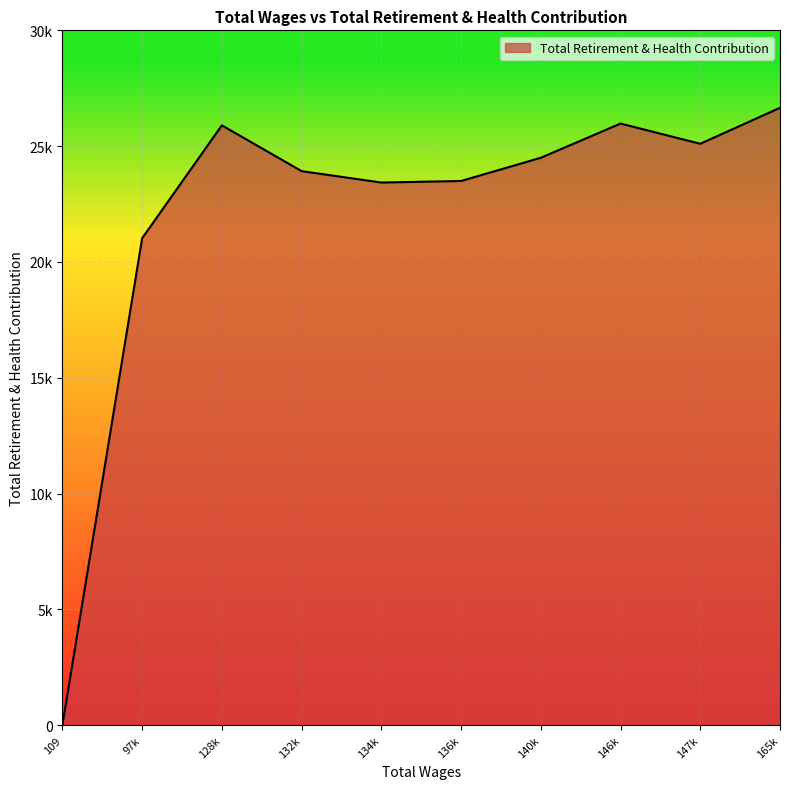

Is this an area chart (filled region under the line)?

Yes